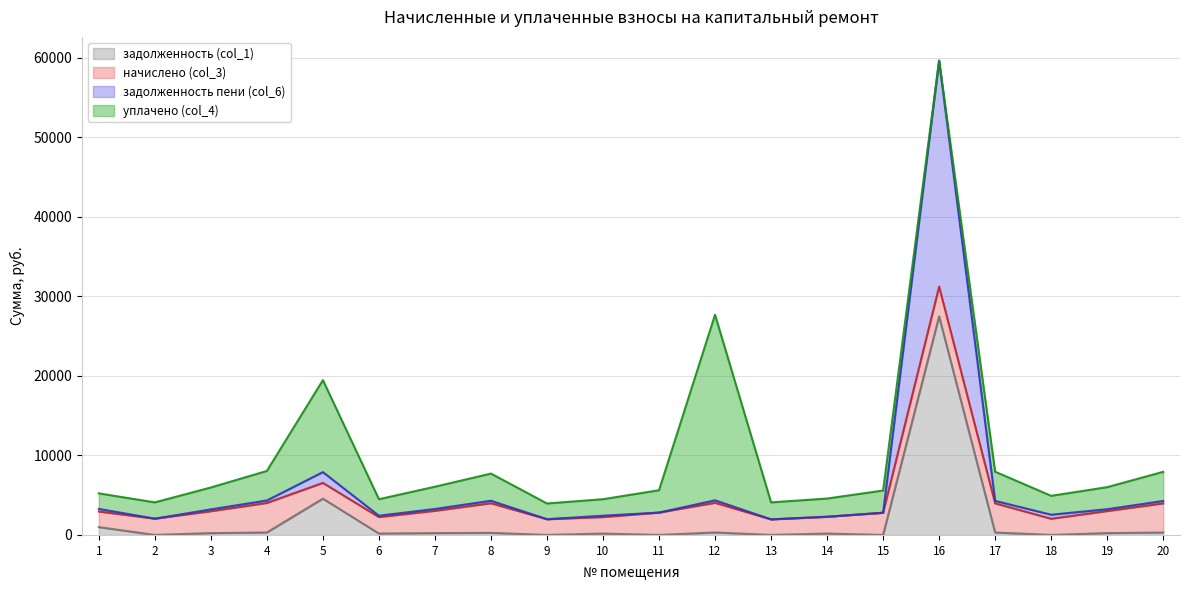

Between 18 and 16, which is larger?

16